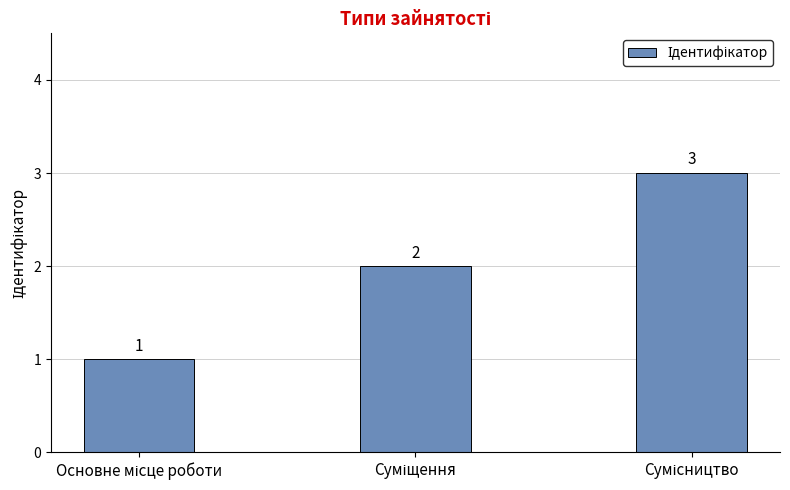

What is the value of the 1st bar from the left?

1